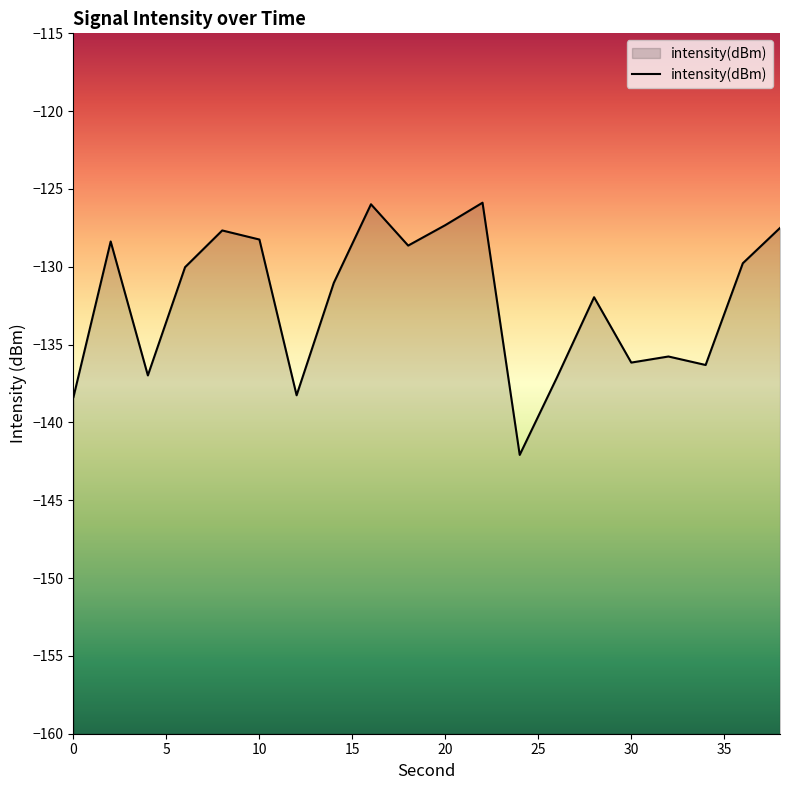

At which label is the value closest to -133?

28